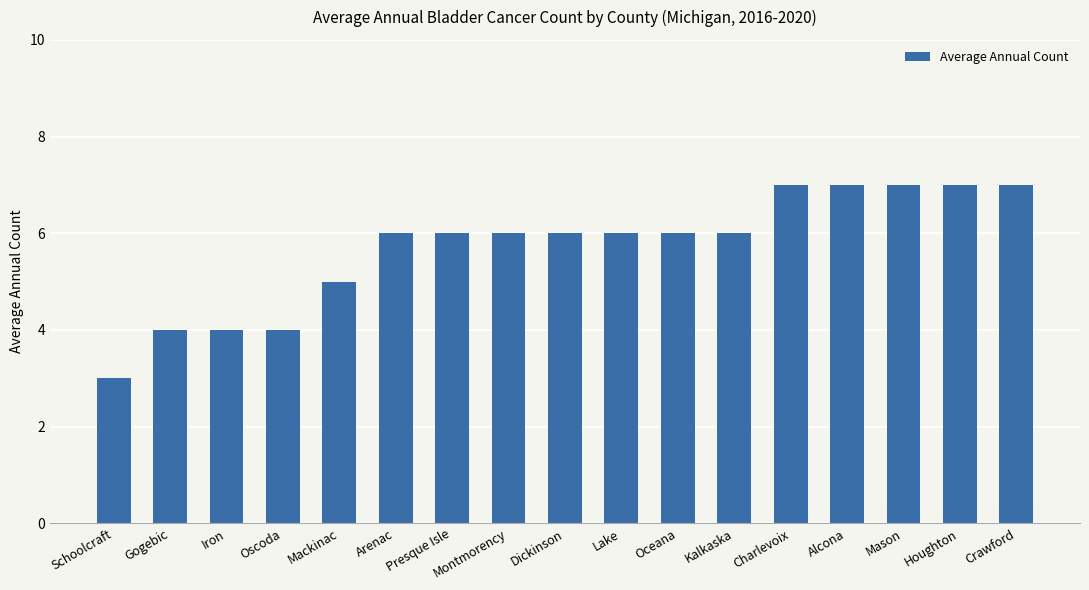

What position from the left is Charlevoix?

13